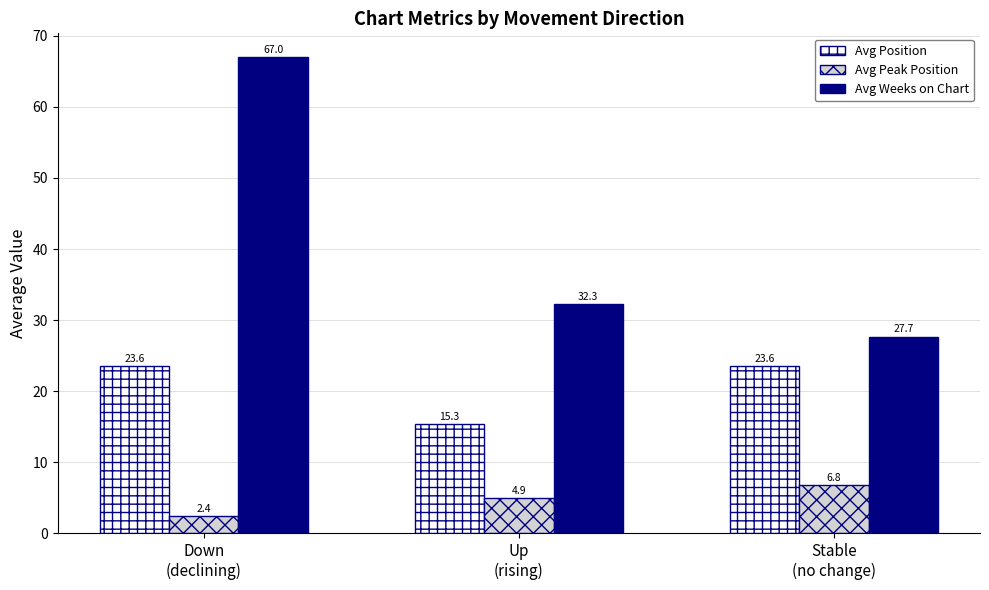

List the series in order of their peak value, highest first.

Avg Weeks on Chart, Avg Position, Avg Peak Position